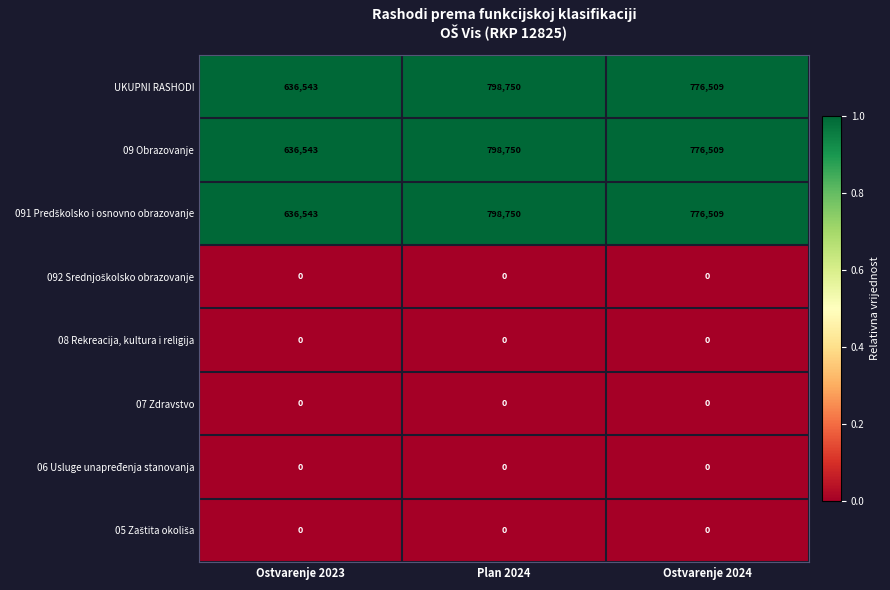

What is the spread (max minus min) of values at Plan 2024?

798750